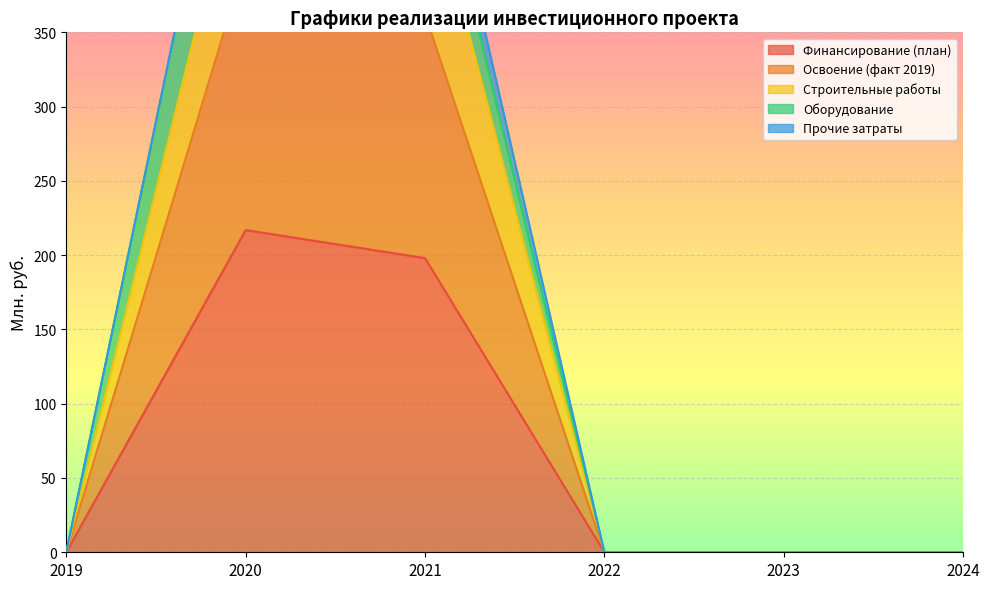

True or false: Освоение (факт 2019) and Финансирование (план) intersect in this chart.

False